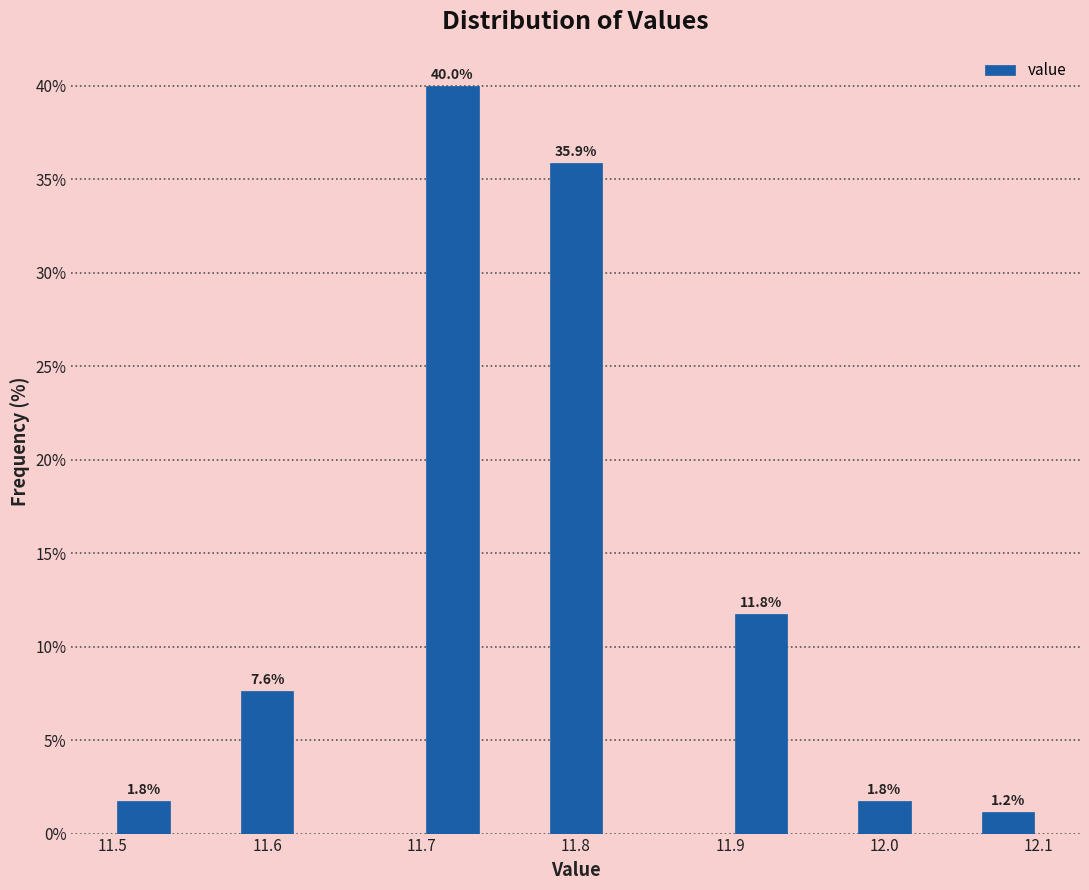

Over which range of the x-axis is the bar tallest?

11.70 to 11.74